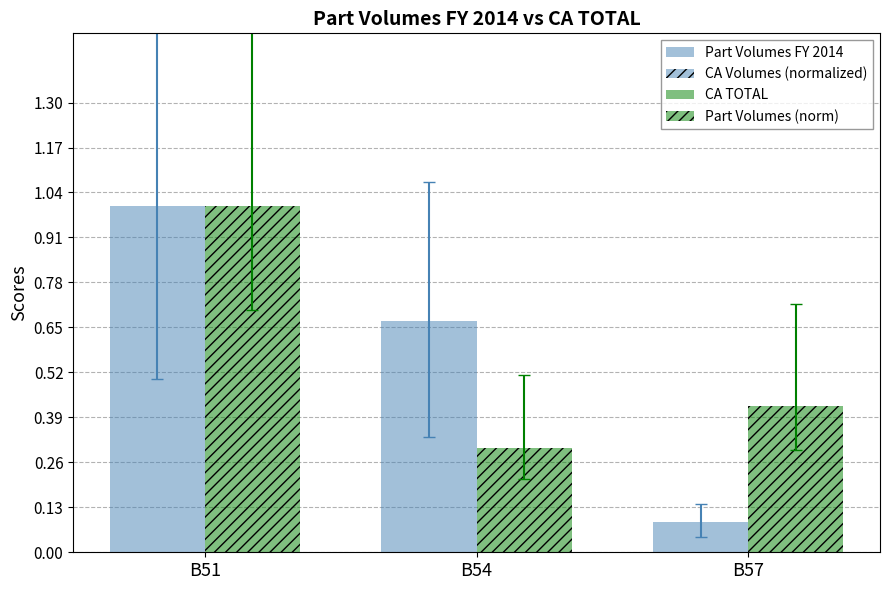

At which category is the sum across all series the highest?

B51